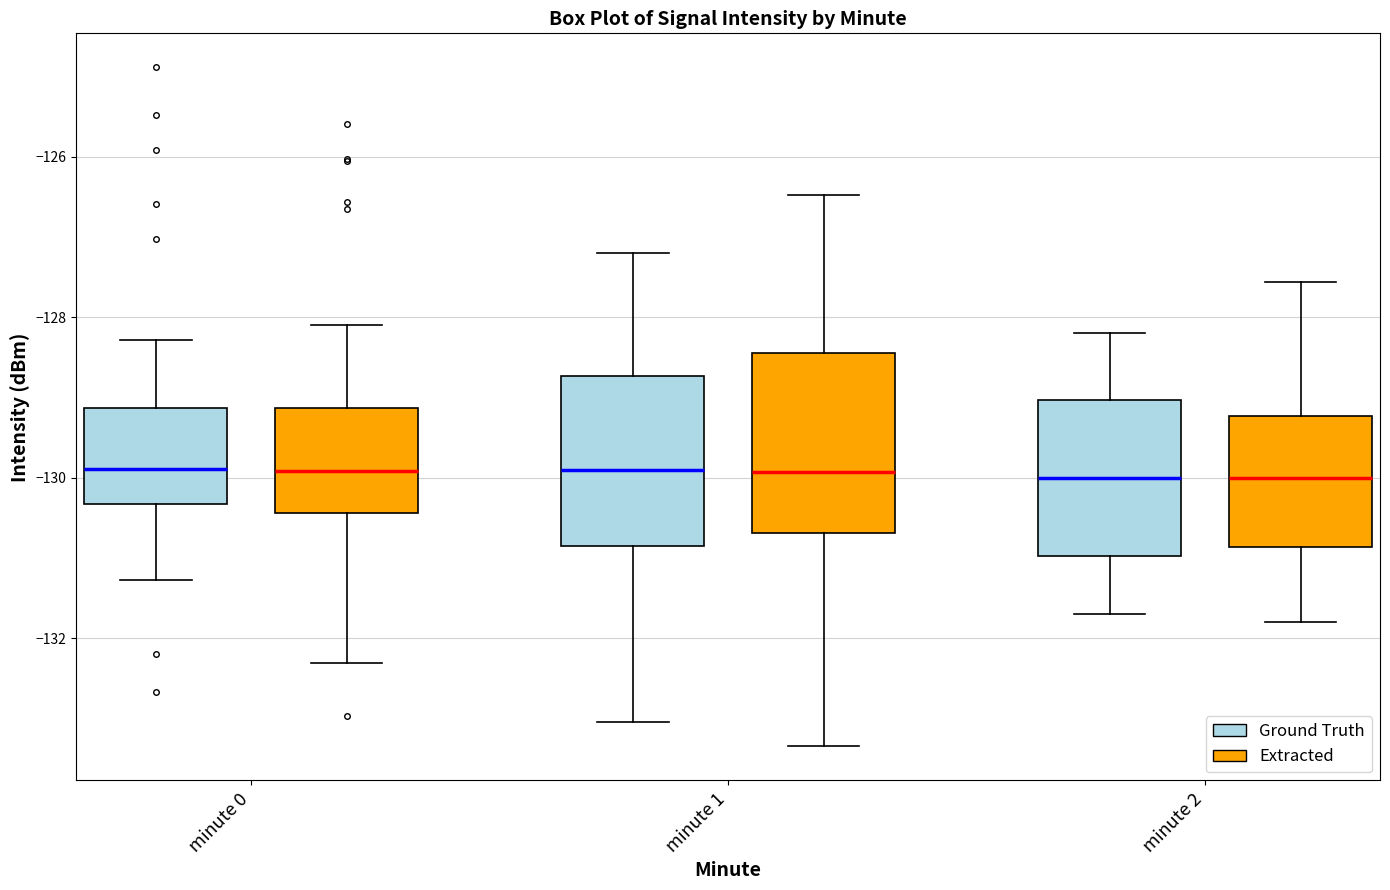

Reading left to right, transcribe this box plot: for each box, give where its median line is, the range the box spans, and where its two whiskers end, as read against the y-axis. The values are not printed on the chart, so give them approximately, as read against the axis.

minute 0 (Ground Truth): median -129.8, box -130.4 to -129.2, whiskers -131.2 to -128.2
minute 0 (Extracted): median -130.0, box -130.4 to -129.2, whiskers -132.4 to -128.0
minute 1 (Ground Truth): median -129.8, box -130.8 to -128.8, whiskers -133.0 to -127.2
minute 1 (Extracted): median -130.0, box -130.6 to -128.4, whiskers -133.4 to -126.4
minute 2 (Ground Truth): median -130.0, box -131.0 to -129.0, whiskers -131.6 to -128.2
minute 2 (Extracted): median -130.0, box -130.8 to -129.2, whiskers -131.8 to -127.6